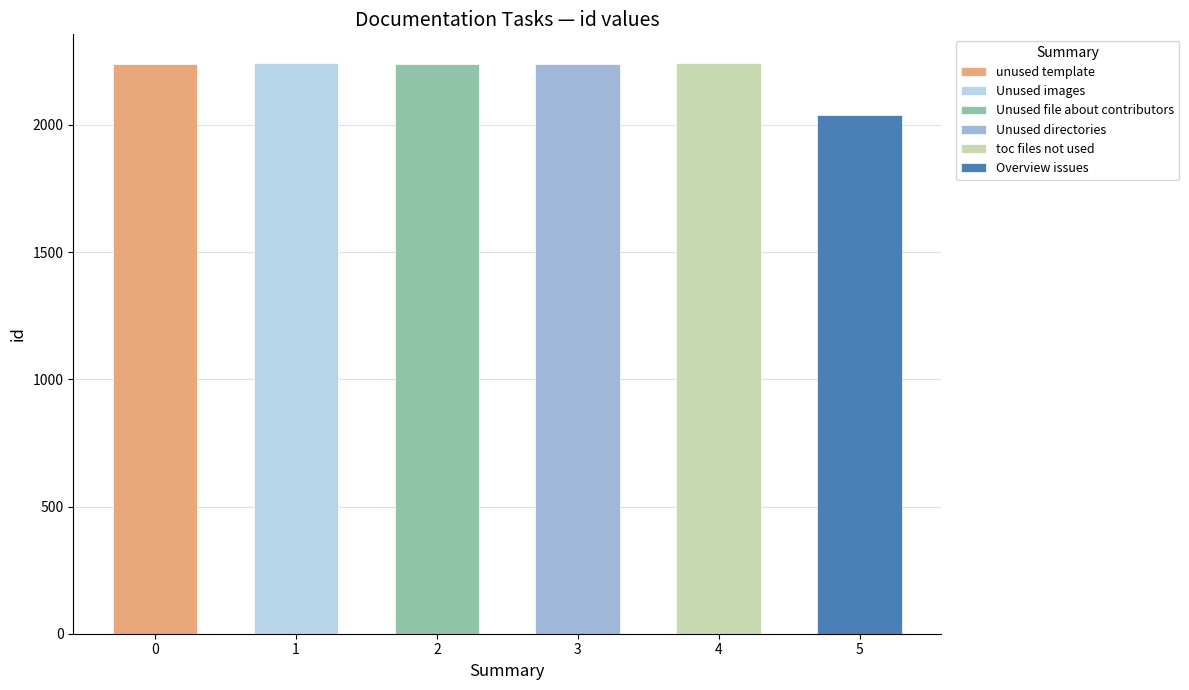

What is the sum of all values?

13247